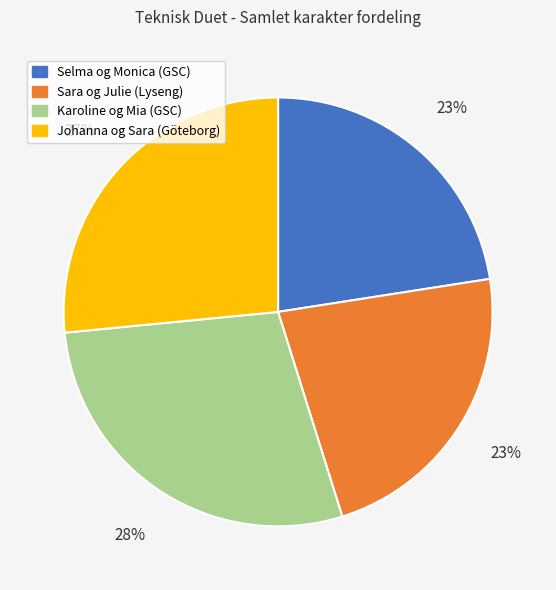

Does Sara og Julie (Lyseng) account for over 50% of the chart?

No